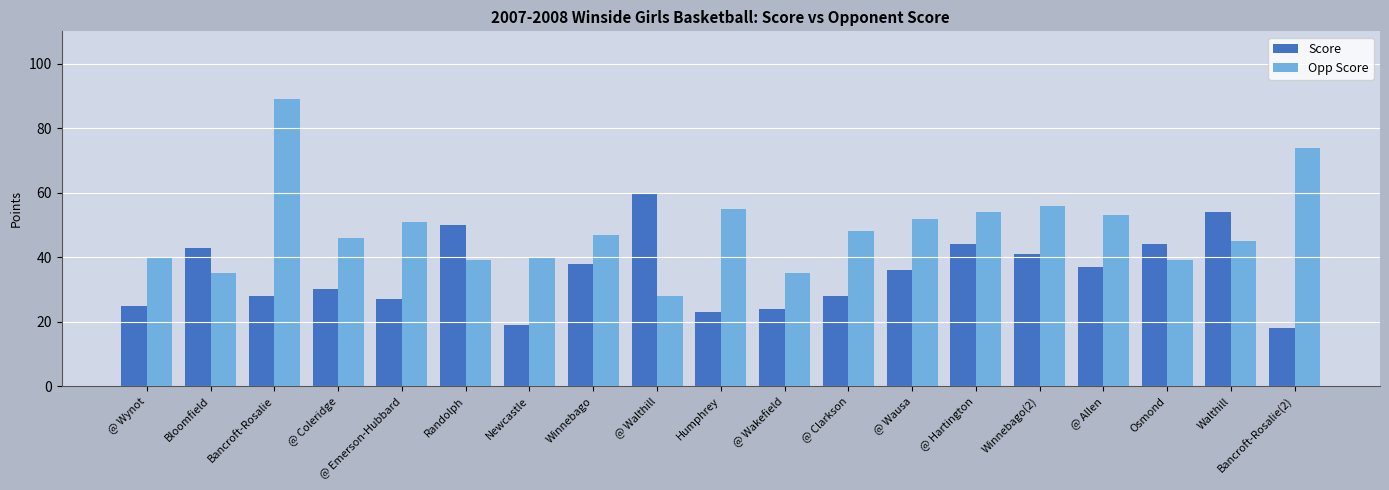

List the series in order of their overall mean, highest first.

Opp Score, Score